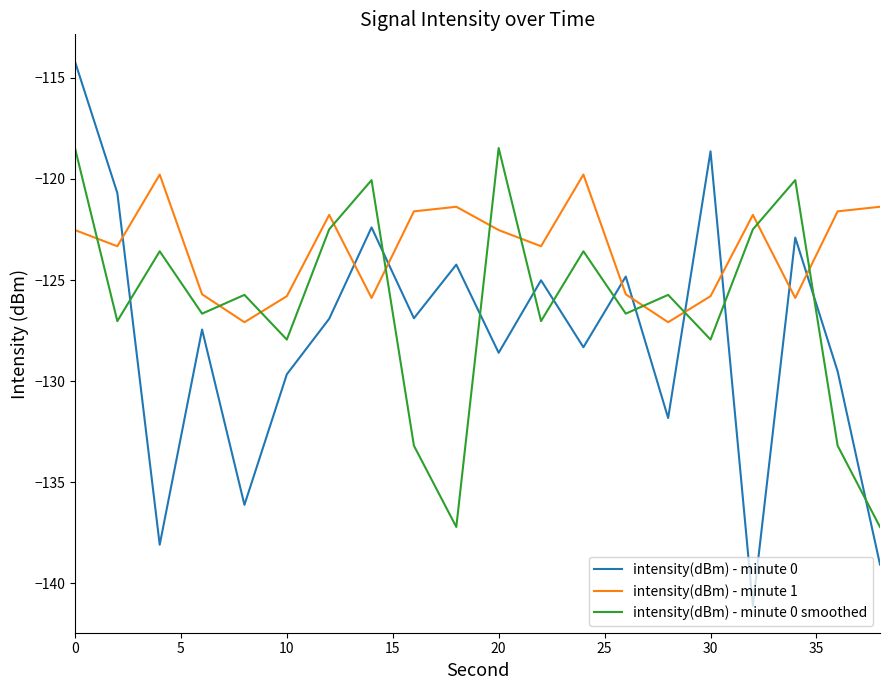

Rank the series by their maximum value, from lowest to highest.

intensity(dBm) - minute 1, intensity(dBm) - minute 0 smoothed, intensity(dBm) - minute 0